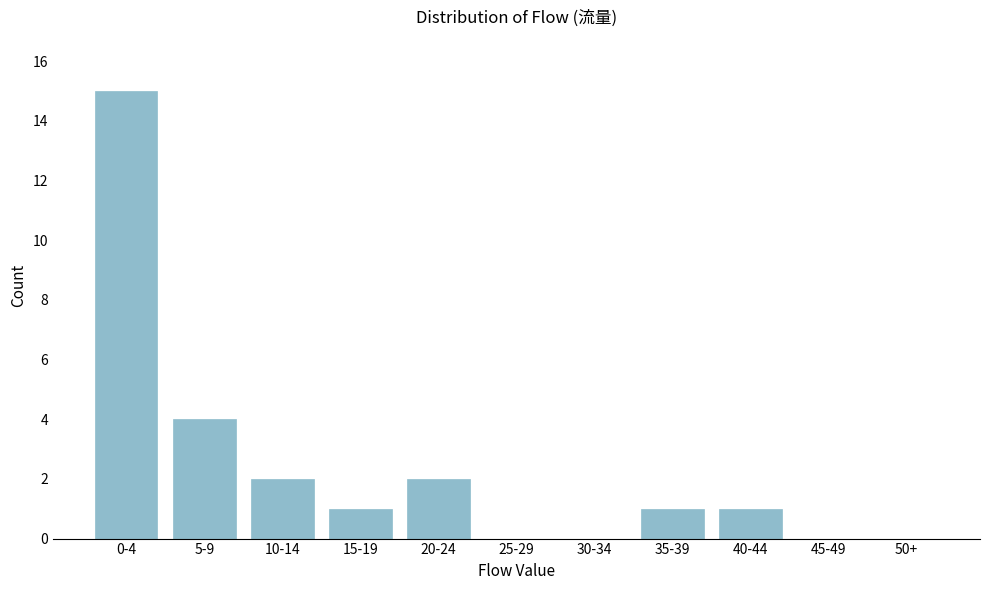

Reading left to right, transcribe all the data shown in this chart.

0-4=15	5-9=4	10-14=2	15-19=1	20-24=2	25-29=0	30-34=0	35-39=1	40-44=1	45-49=0	50+=0